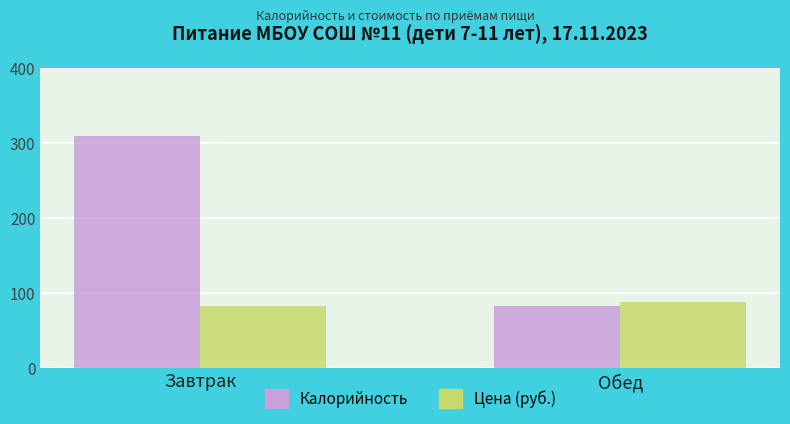

Reading left to right, transcribe all the data shown in this chart.

Калорийность: Завтрак=309.0	Обед=83.0
Цена (руб.): Завтрак=82.7	Обед=87.2